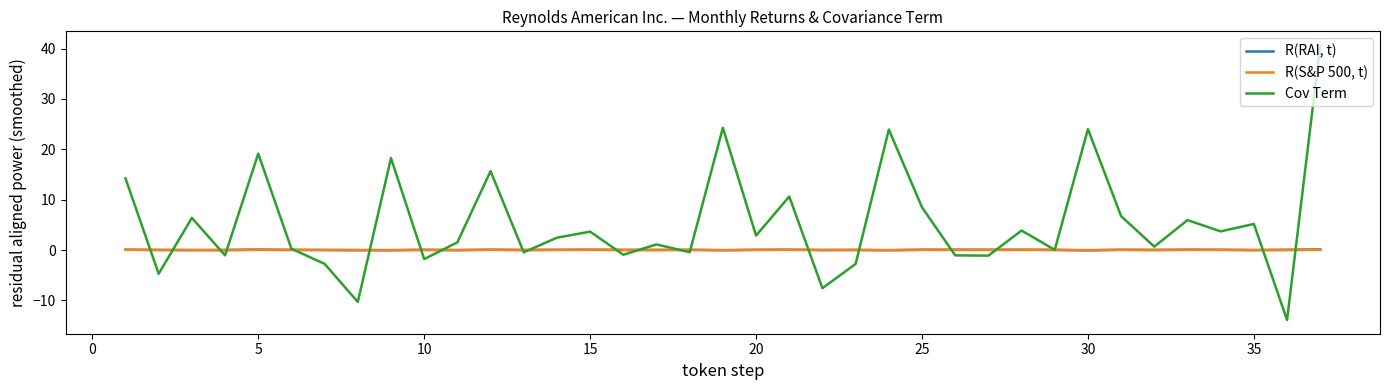

What is the smallest value displayed?

-13.9